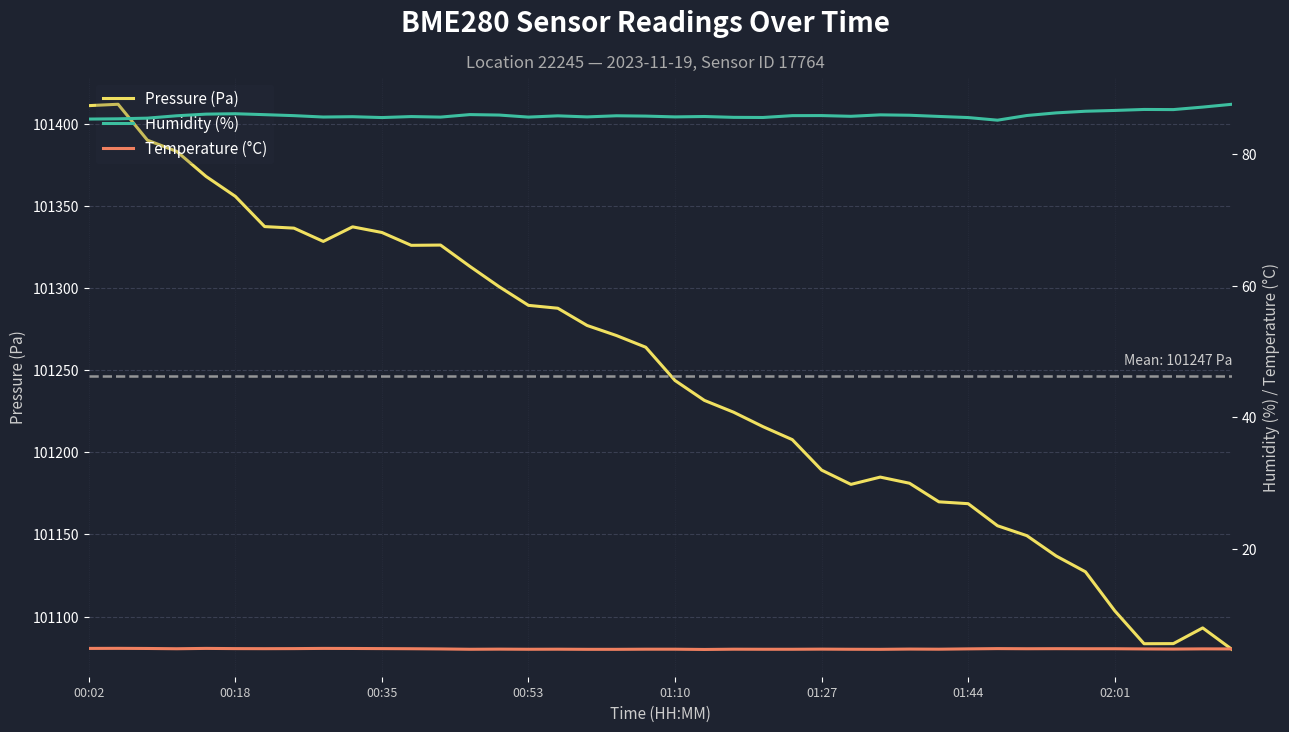

Reading right to left, list all the values displayed in this chart.

Pressure (Pa): 101080.0	101093.1	101083.5	101083.5	101103.5	101127.3	101136.9	101149.3	101155.3	101168.8	101169.9	101181.2	101184.9	101180.5	101189.2	101207.8	101215.7	101224.4	101231.7	101243.8	101264.0	101271.2	101277.3	101287.8	101289.5	101300.9	101313.3	101326.2	101326.1	101333.9	101337.3	101328.5	101336.6	101337.5	101355.9	101368.1	101383.3	101390.1	101412.0	101411.2
Humidity (%): 87.6	87.1	86.8	86.8	86.6	86.5	86.2	85.8	85.1	85.5	85.7	85.9	86.0	85.7	85.8	85.8	85.5	85.6	85.7	85.6	85.8	85.8	85.6	85.8	85.6	85.9	86.0	85.6	85.7	85.5	85.7	85.6	85.8	86.0	86.1	86.1	85.8	85.5	85.3	85.3
Temperature (°C): 4.8	4.8	4.8	4.8	4.8	4.8	4.8	4.8	4.8	4.8	4.8	4.8	4.7	4.8	4.8	4.8	4.8	4.8	4.7	4.8	4.8	4.7	4.7	4.8	4.8	4.8	4.8	4.8	4.8	4.8	4.9	4.9	4.8	4.8	4.8	4.9	4.8	4.9	4.9	4.9